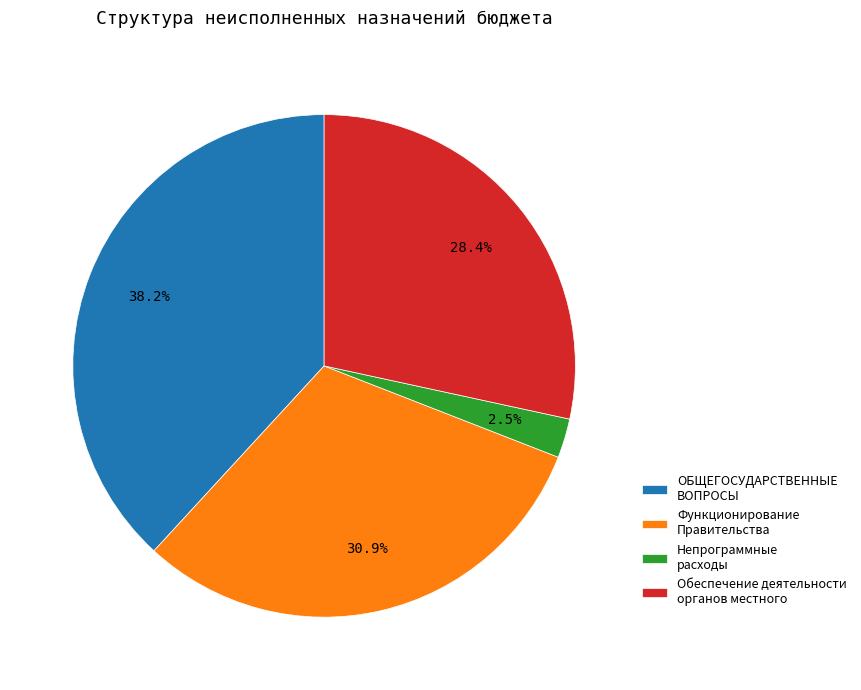

True or false: ОБЩЕГОСУДАРСТВЕННЫЕ ВОПРОСЫ accounts for 44% of the total.

False